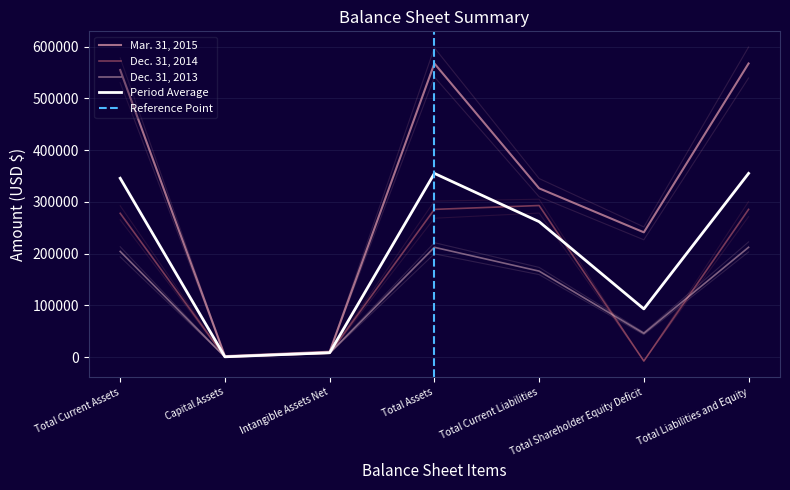

At how many categories does at least one series exceed 93091?

5